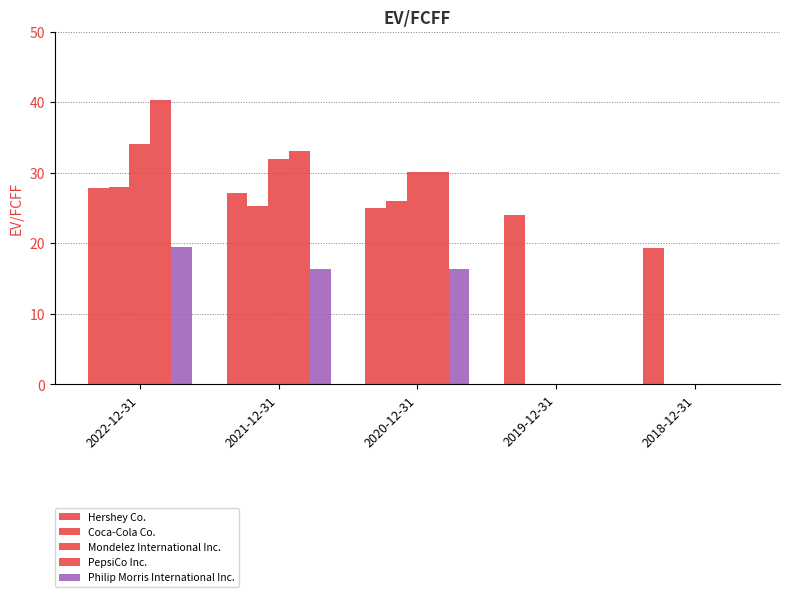

What is the sum of the Hershey Co. values at 2021-12-31 and 2019-12-31?

51.1